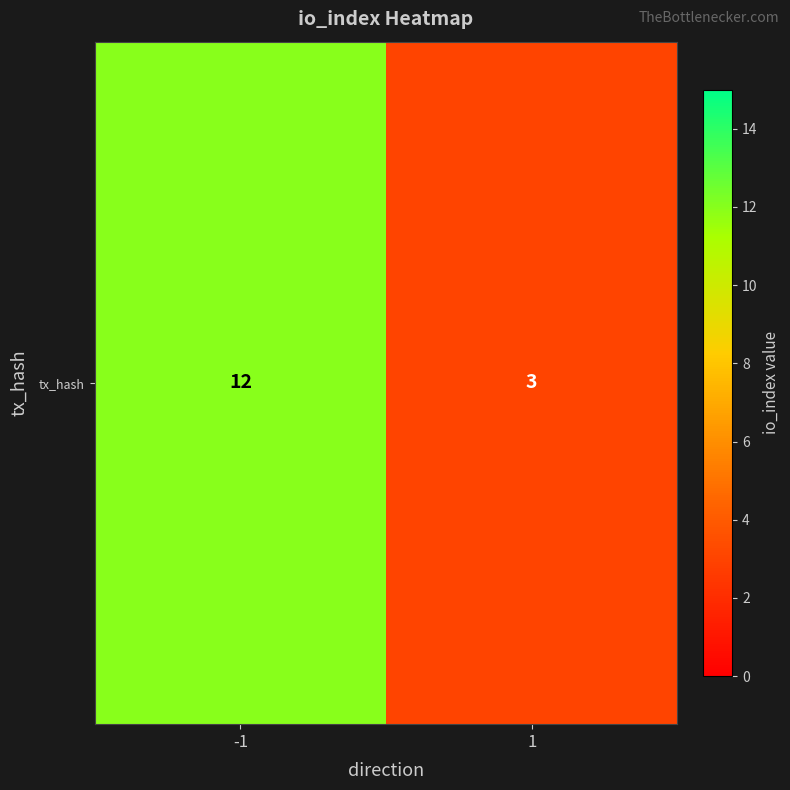

Which has a higher value, -1 or 1?

-1